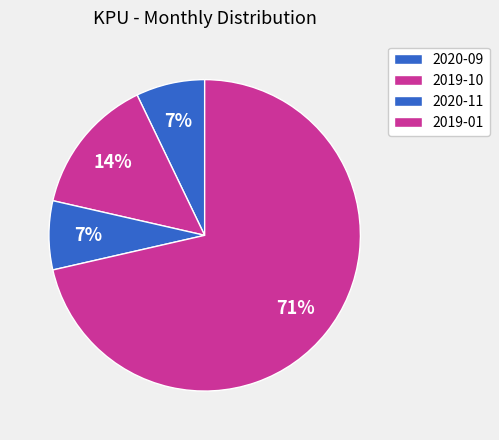

The 2019-10 slice represents 14% of the pie. True or false?

True